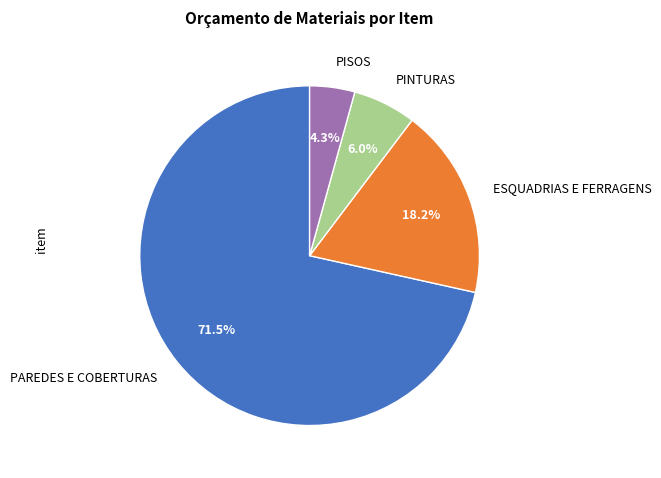

How many segments does this pie chart have?

4